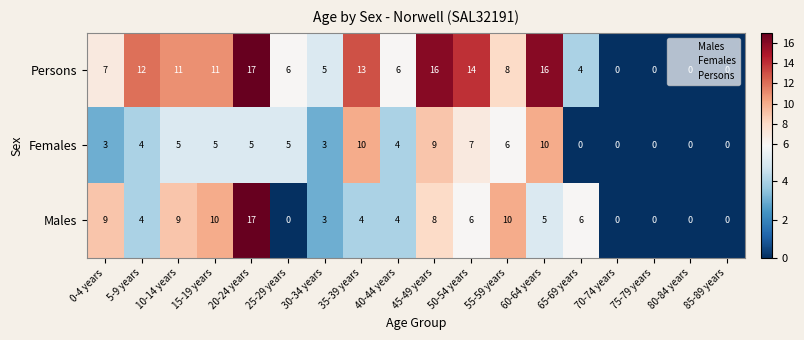

How many categories are shown in the chart?

18